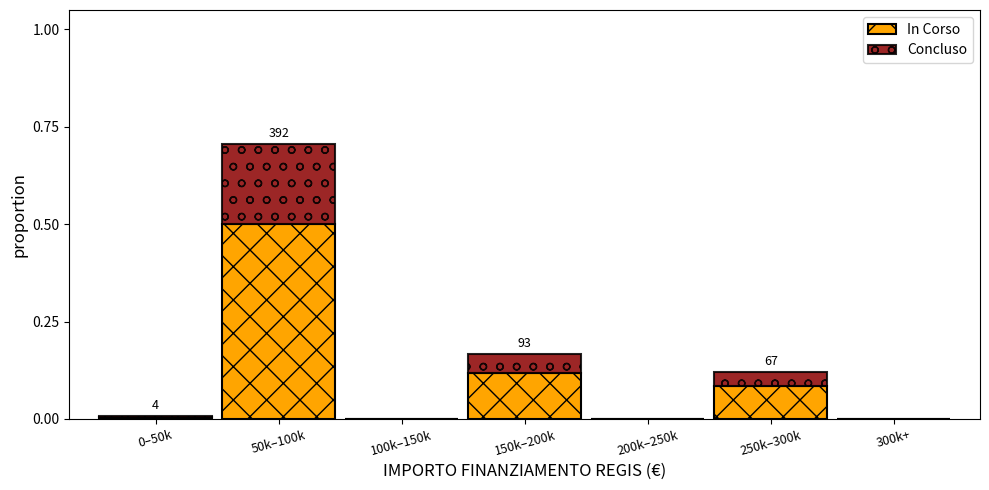

At which category is the sum across all series the highest?

50k–100k